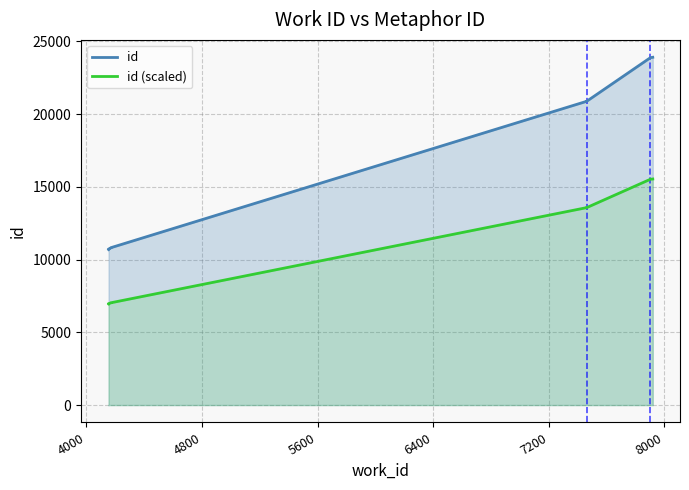

Is the value of id at 4800 greater than the value of id (scaled) at 8?

No